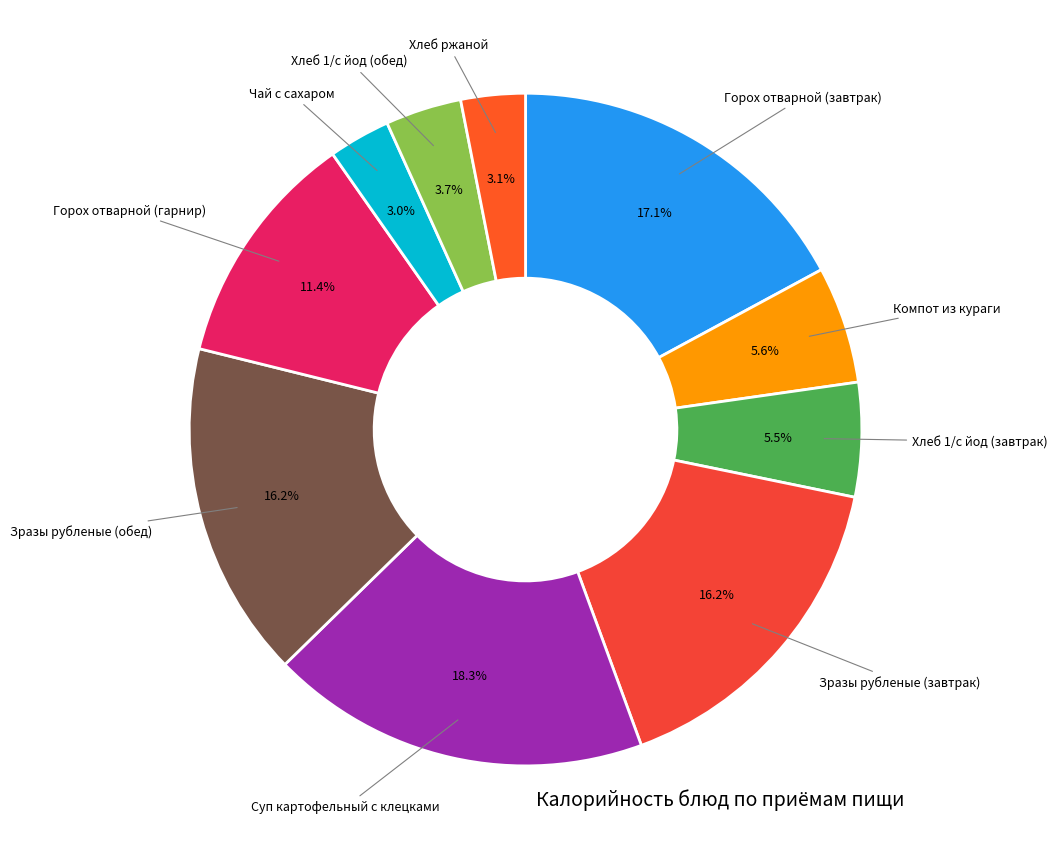

To the nearest percent, what is the difference between the largest and smallest slice percentages?

15%